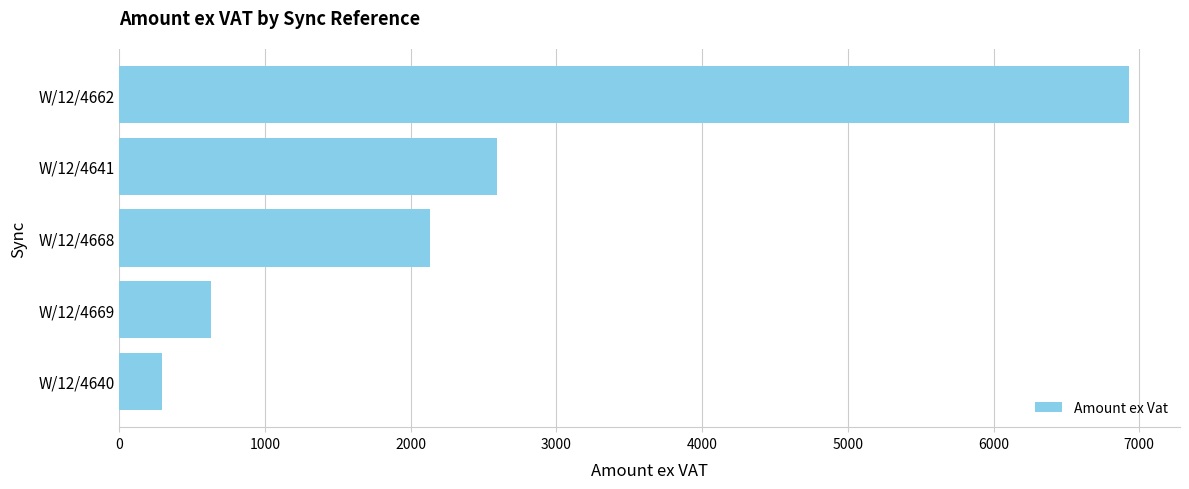

Does the chart contain stacked bars?

No